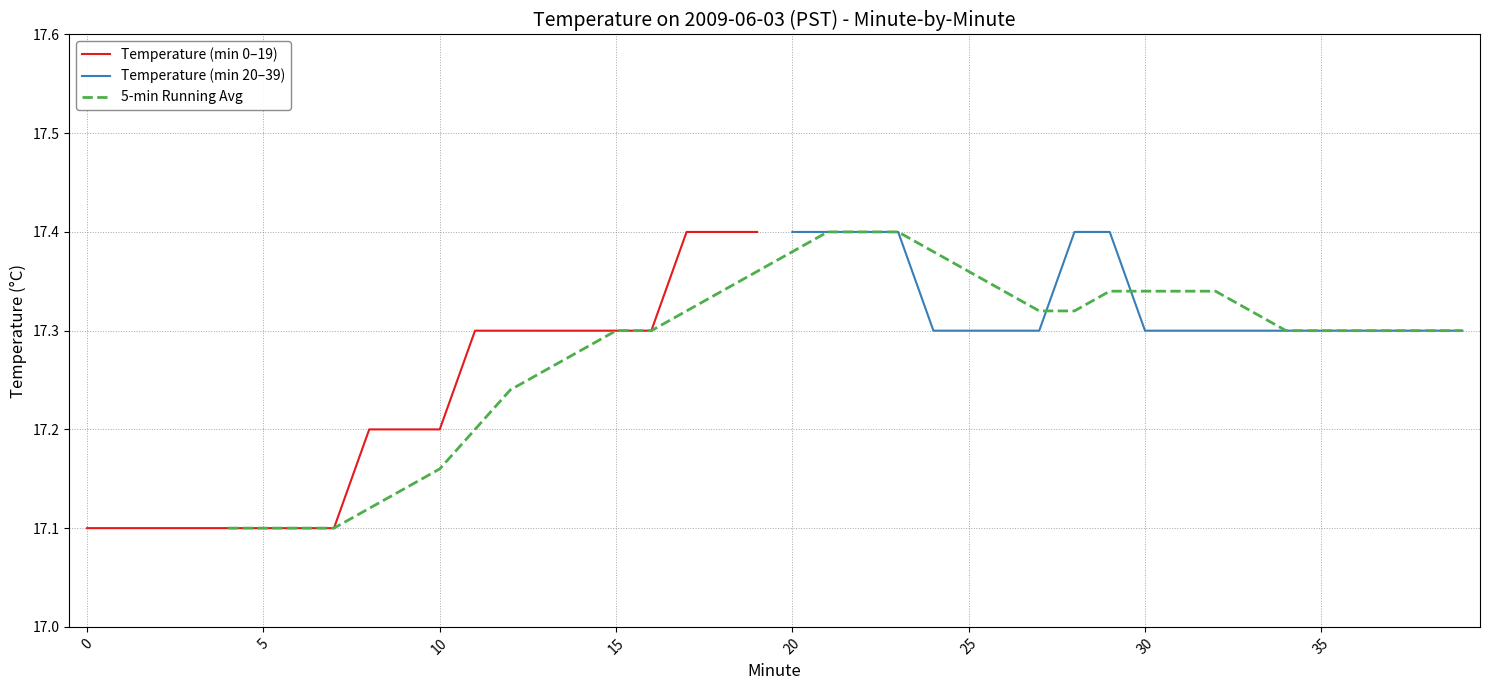

What is the difference between the maximum and minimum values in the Hour 0 (00:00-00:19) series?

0.3